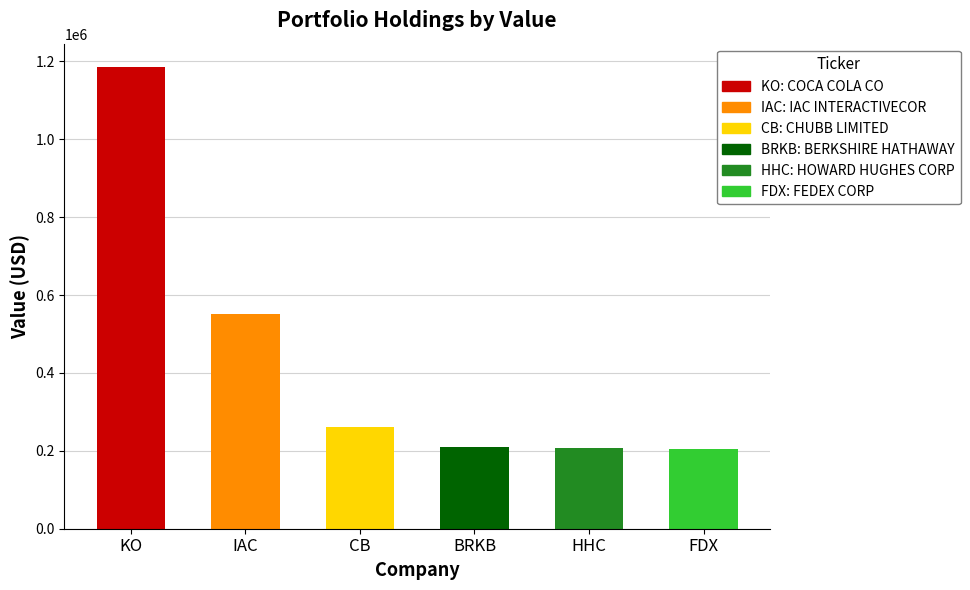

Rank the categories by value from lowest to highest.

FEDEX CORP, HOWARD HUGHES CORP, BERKSHIRE HATHAWAY INC DEL, CHUBB LIMITED, IAC INTERACTIVECORP NEW, COCA COLA CO